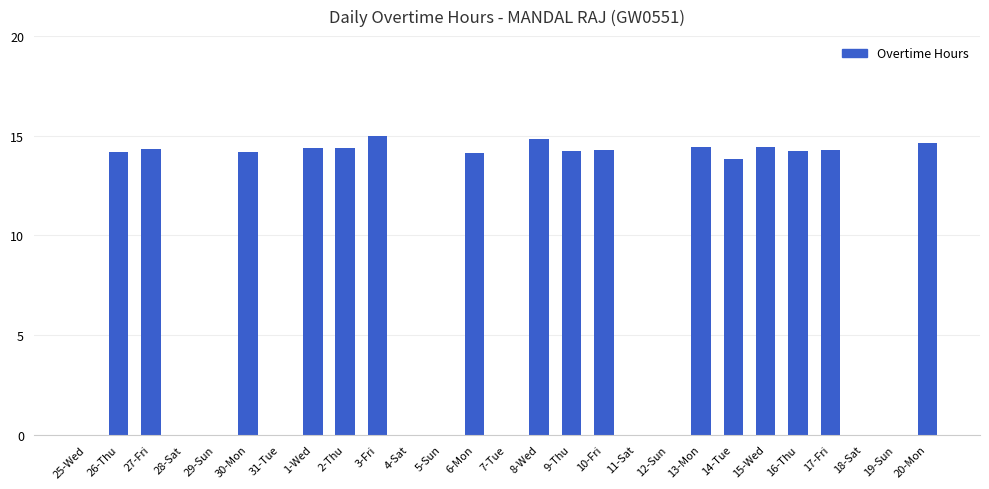

True or false: the data shows 0.0 at 18-Sat.

True